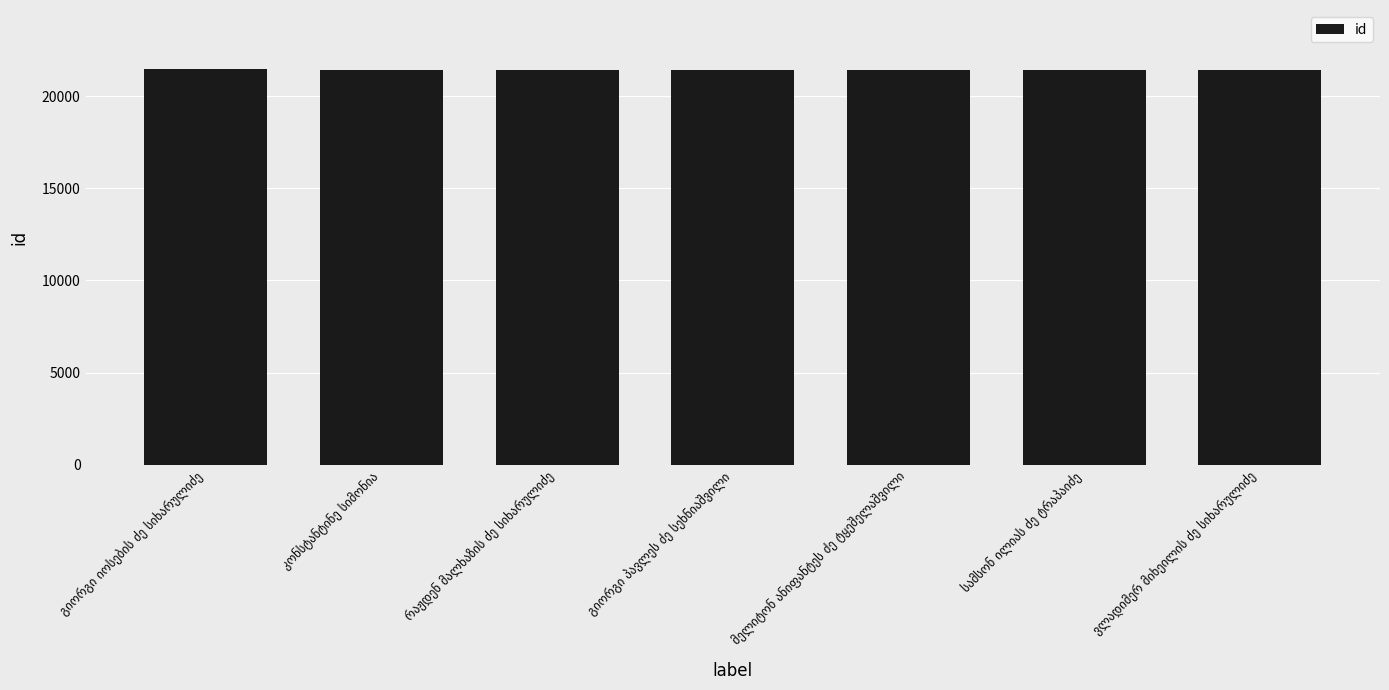

What is the value of the 1st bar from the left?

21452